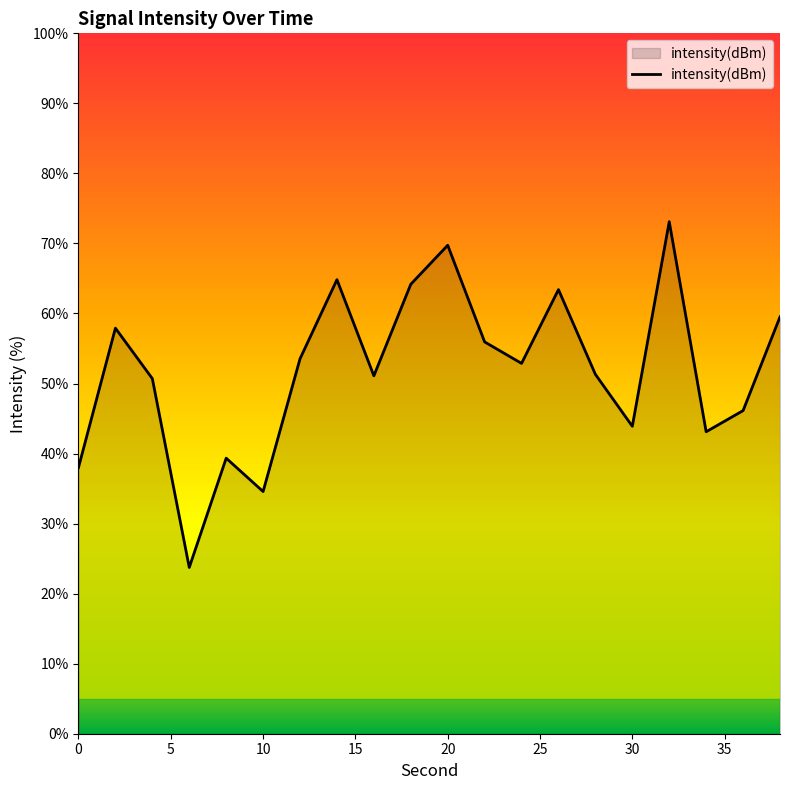

What is the greatest value displayed?

73.1